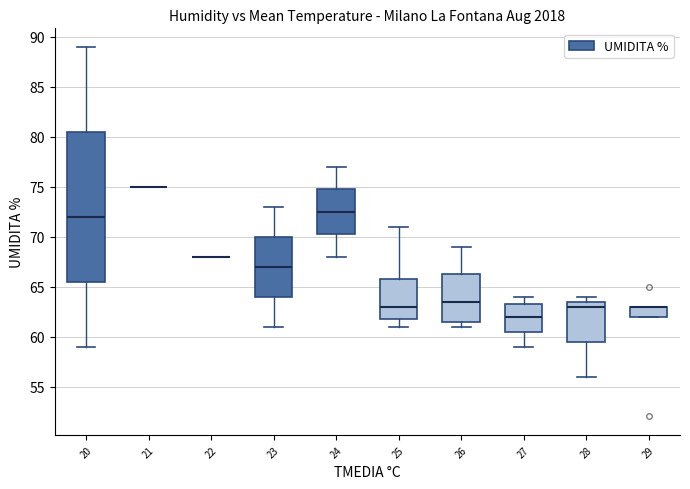

Comparing the boxes themselves (not the whiskers), which one is the tallest?

20